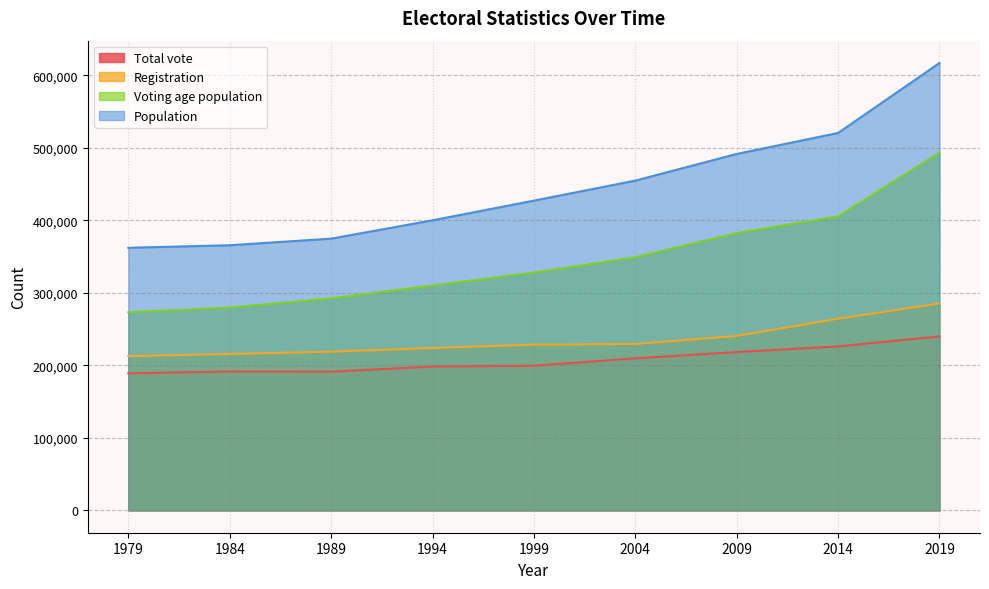

True or false: Population and Voting age population cross at least once.

False